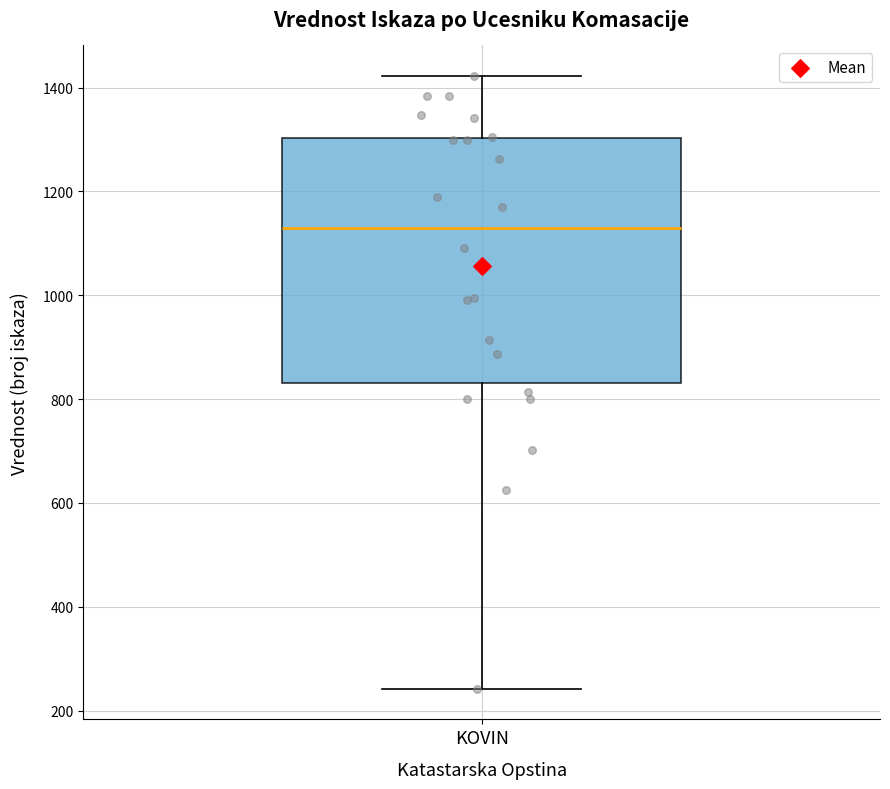

Read this box plot against the y-axis: the position of the median line, the range covered by the box, and the ends of both whiskers. The values are not printed on the chart, so give them approximately, as read against the axis.

median 1140, box 840 to 1300, whiskers 240 to 1420